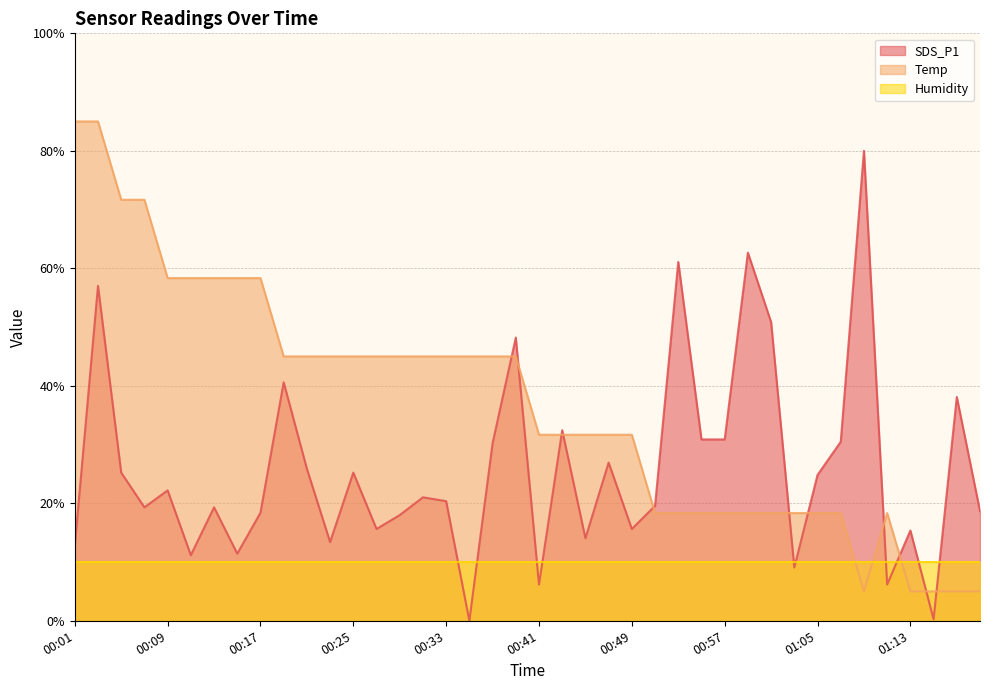

How many interior local valleys does the SDS_P1 series have?

12